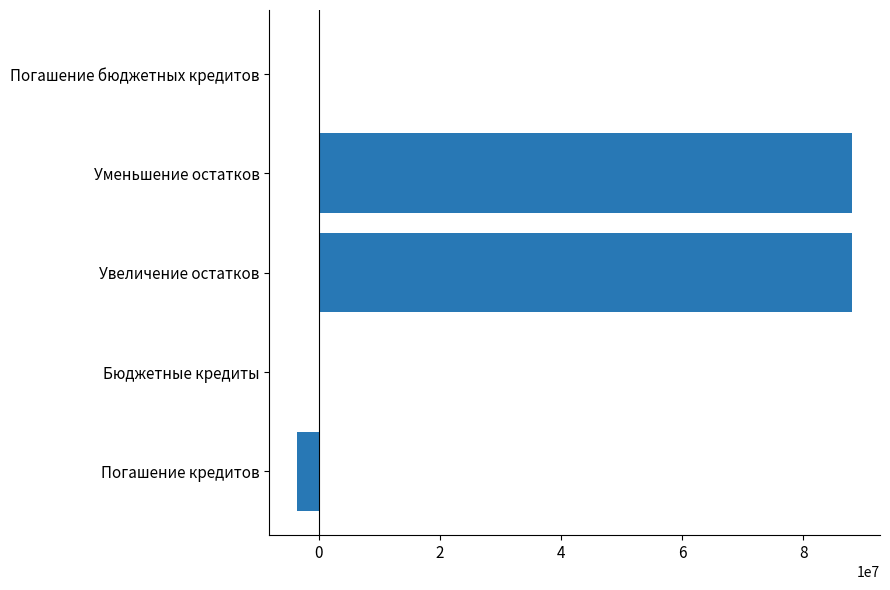

Is it true that the value at Погашение кредитов is -3575962.5?

True